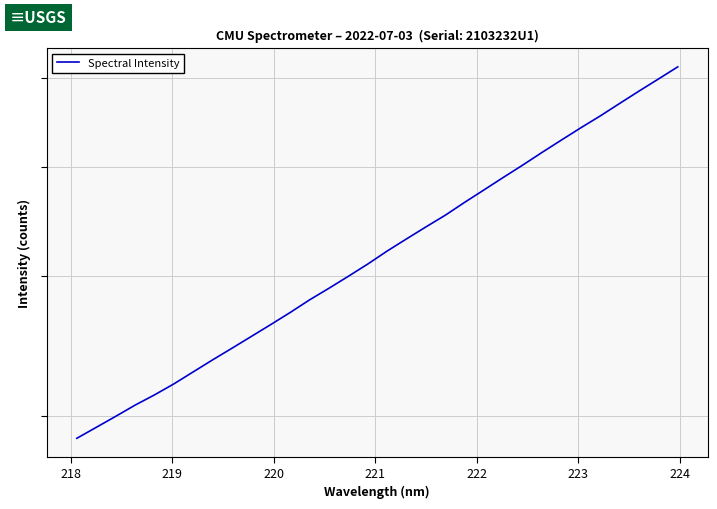

What is the maximum value shown in the chart?

6134.9